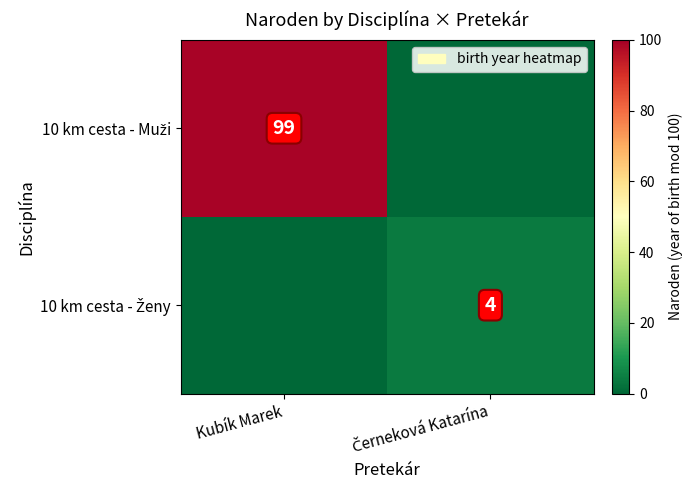

Which series has the widest spread of values?

10 km cesta - Muži